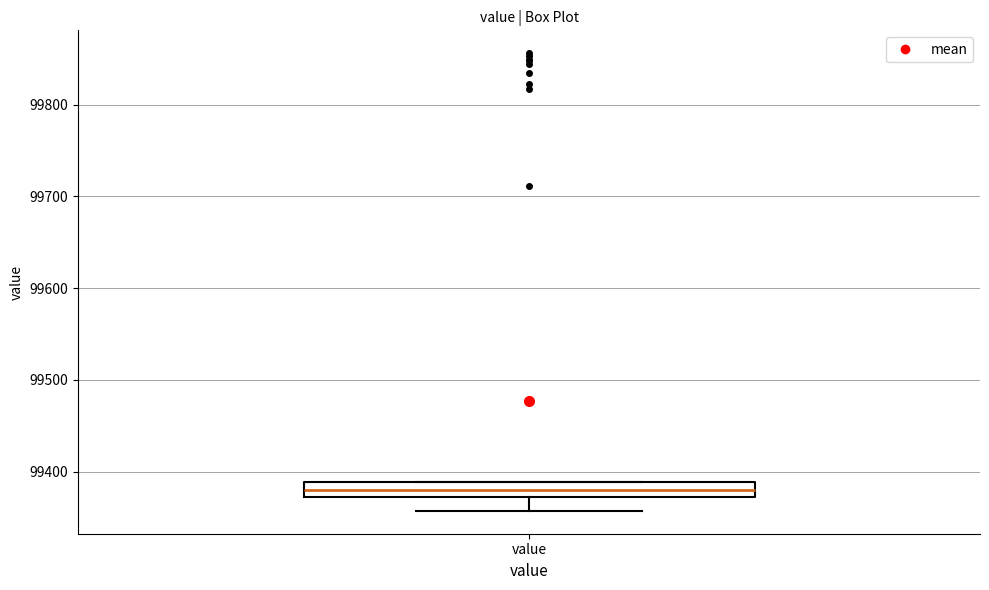

Transcribe this box plot: give where the median line is, the range the box spans, and where the two whiskers end, as read against the y-axis. The values are not printed on the chart, so give them approximately, as read against the axis.

median 99380, box 99370 to 99390, whiskers 99360 to 99390